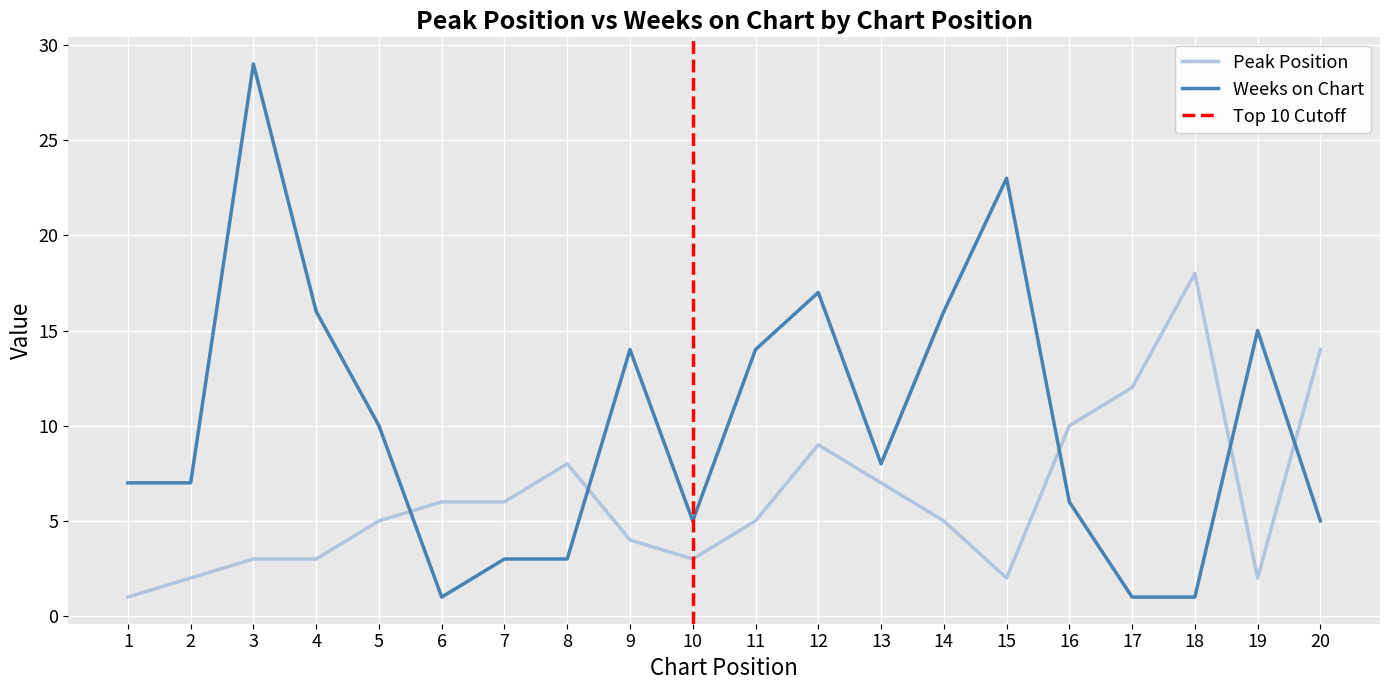

Rank the series by their average value, from lowest to highest.

Peak Position, Weeks on Chart